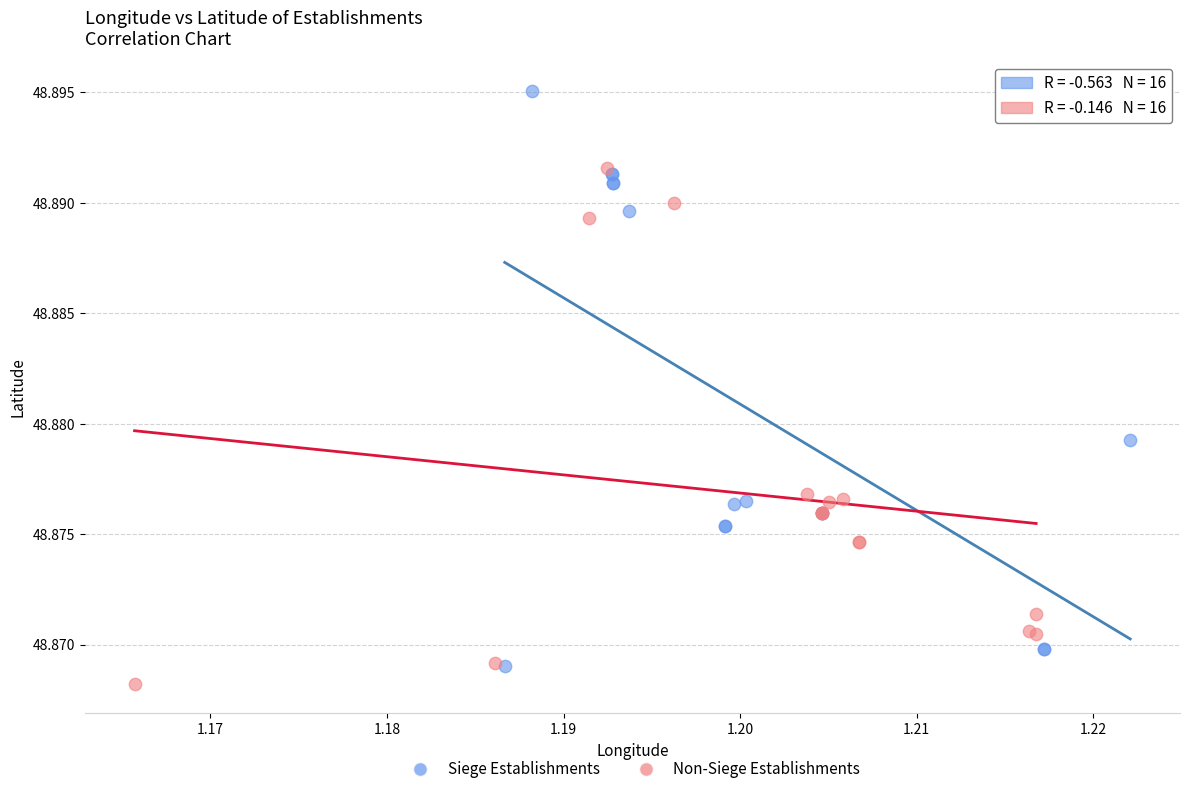

Which series has the largest Y range (max minus min)?

Siege Establishments